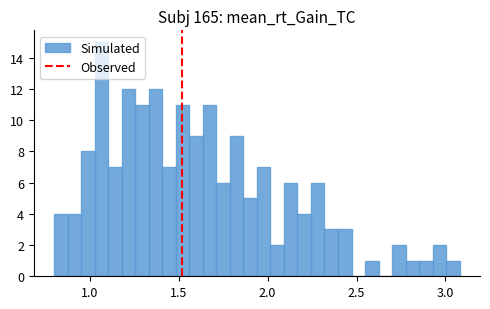

Around what value on the x-axis is the tallest bar? Give the approximate position of its centre, as read against the axis.

1.05